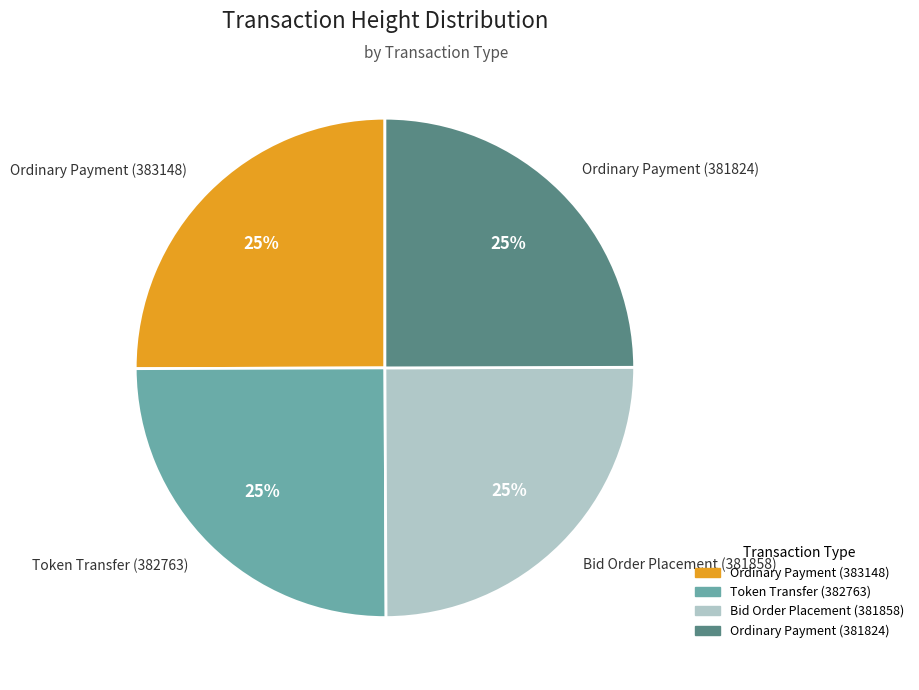

What is the ratio of the value at Bid Order Placement (381858) to the value at Ordinary Payment (381824)?

1.0